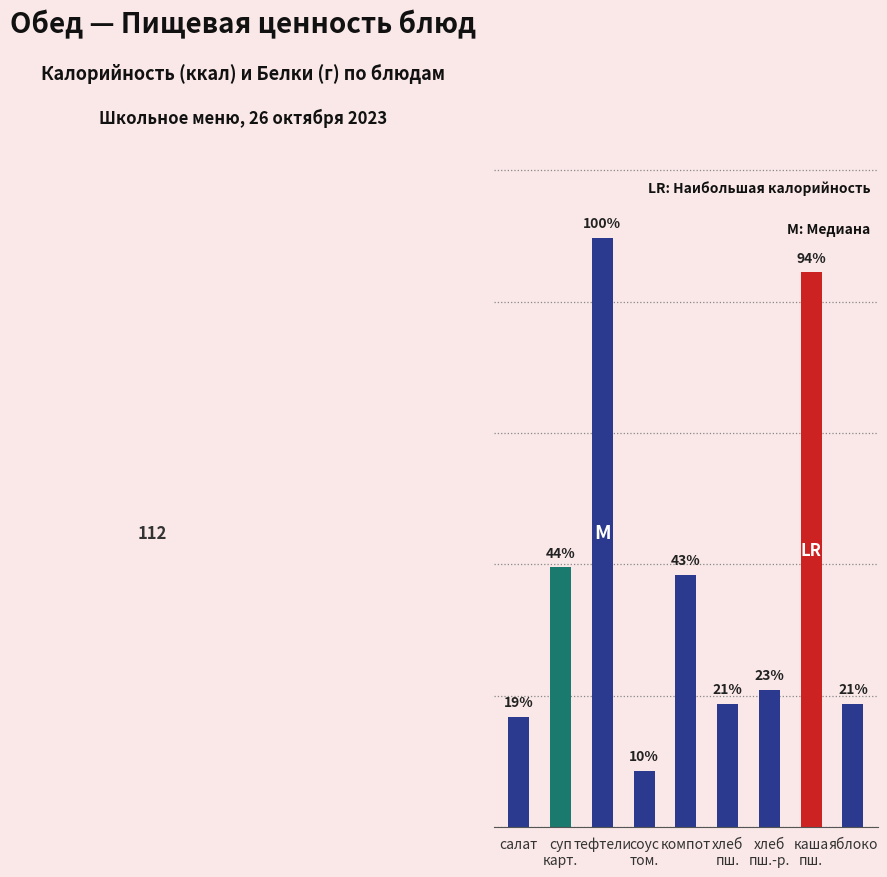

How many groups of bars are there?

9